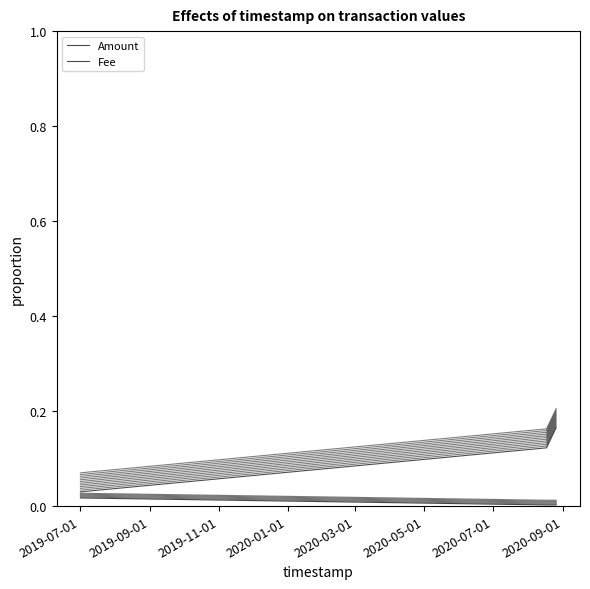

Is the value of Fee at 2019-09-01 greater than the value of Amount at 2019-07-01?

No